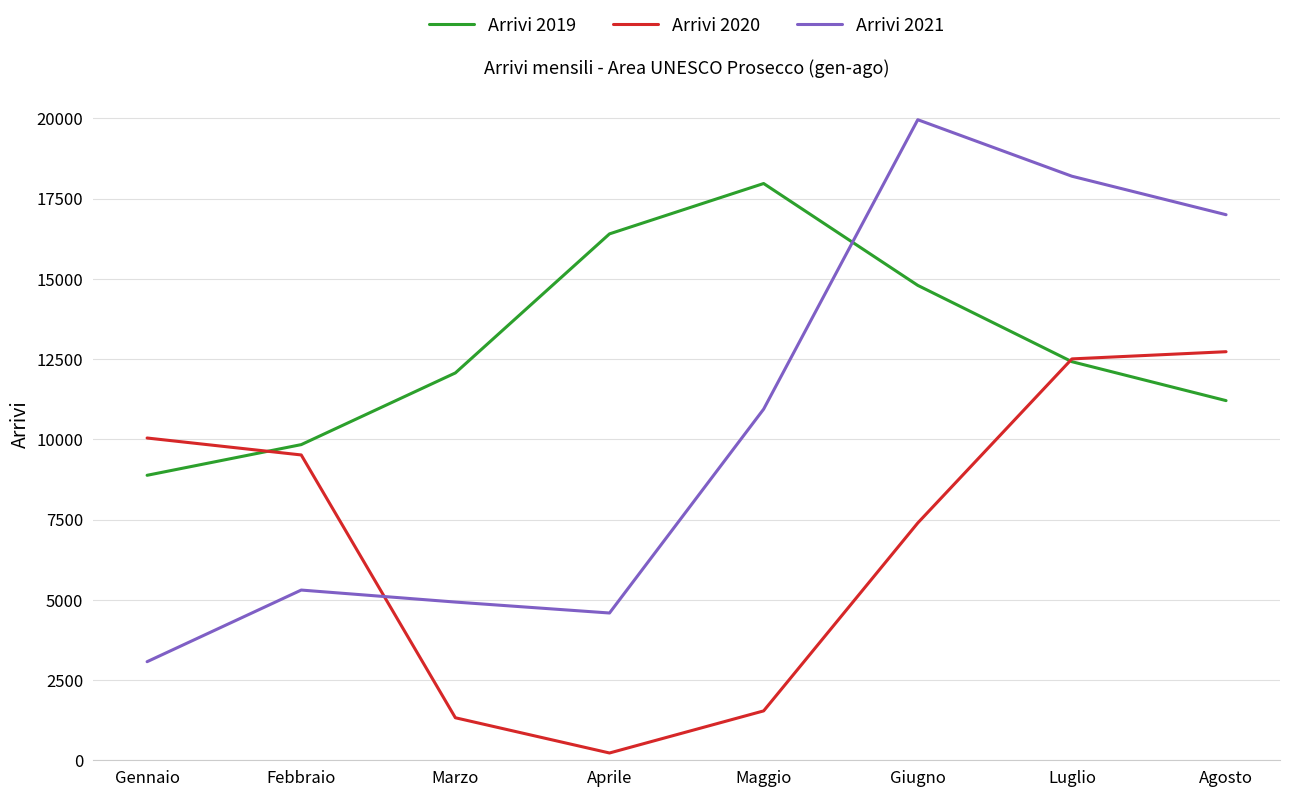

Which series has the widest spread of values?

Arrivi 2021